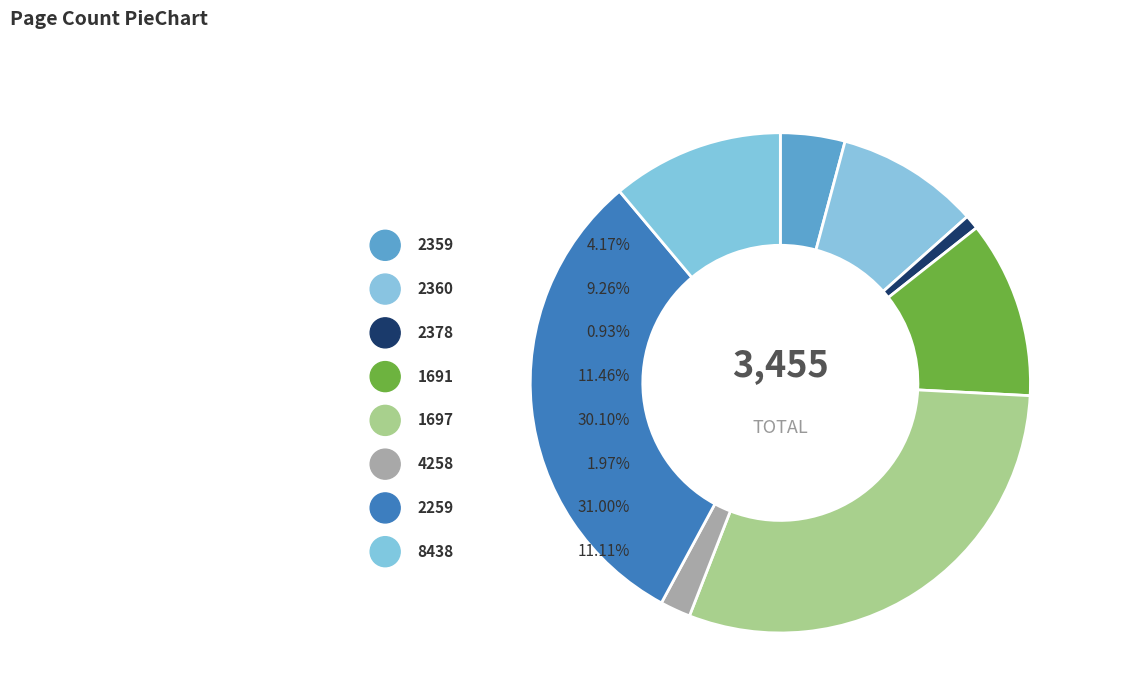

To the nearest percent, what is the average slice percentage?

12%